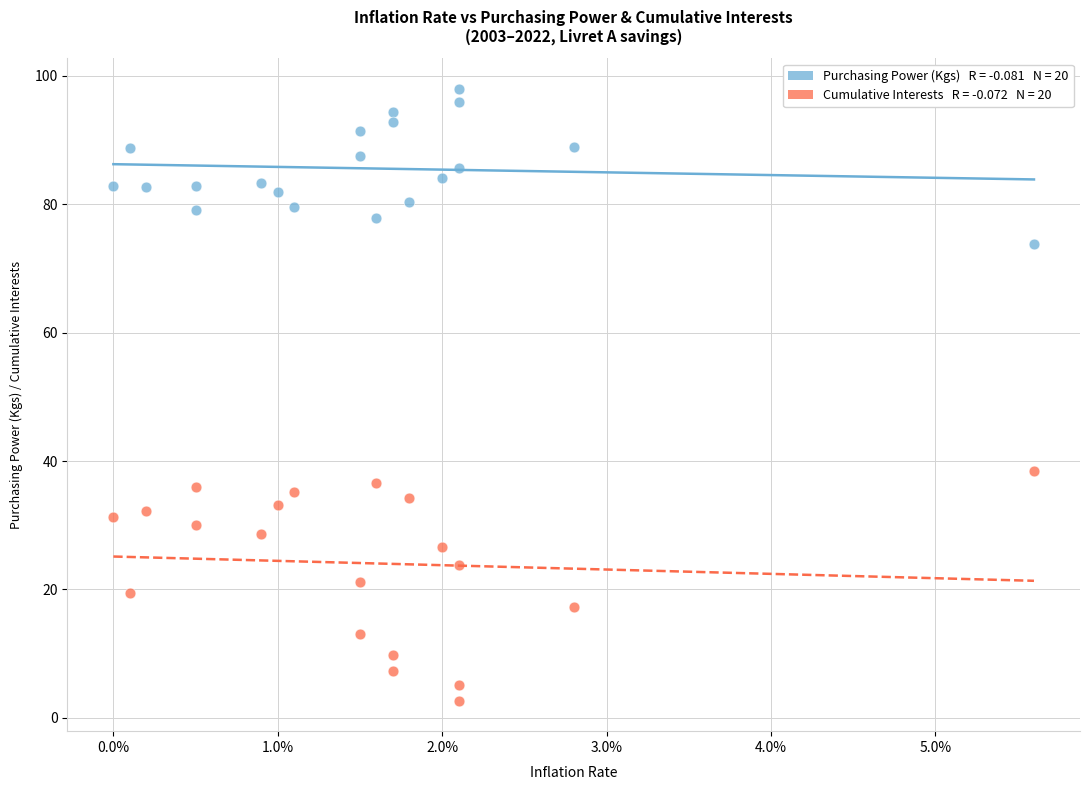

Across all series, what Y value is closest to 50?

38.5